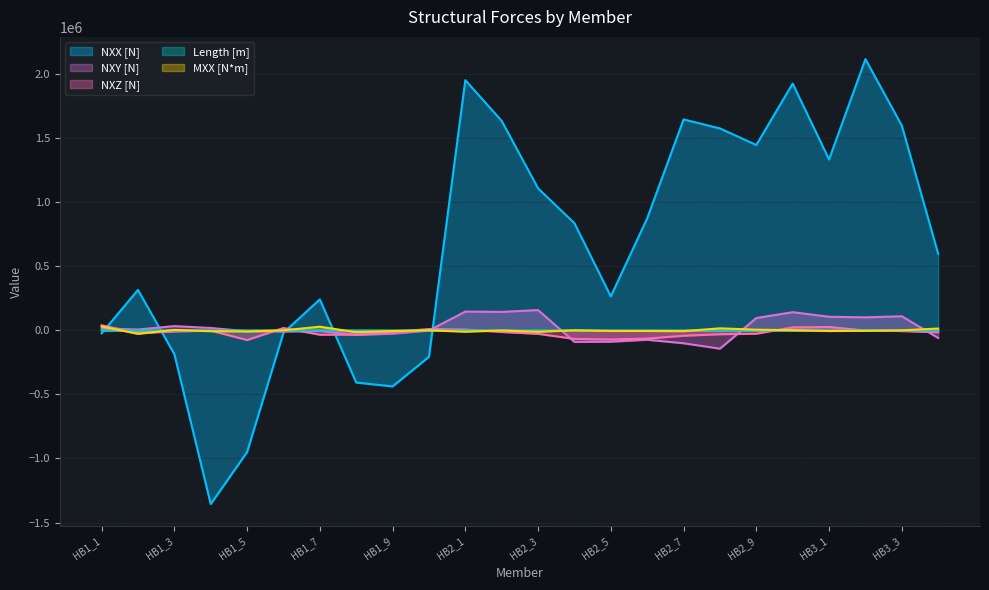

True or false: MXX [N*m] has a value of 4286.4 at HB1_3.

True